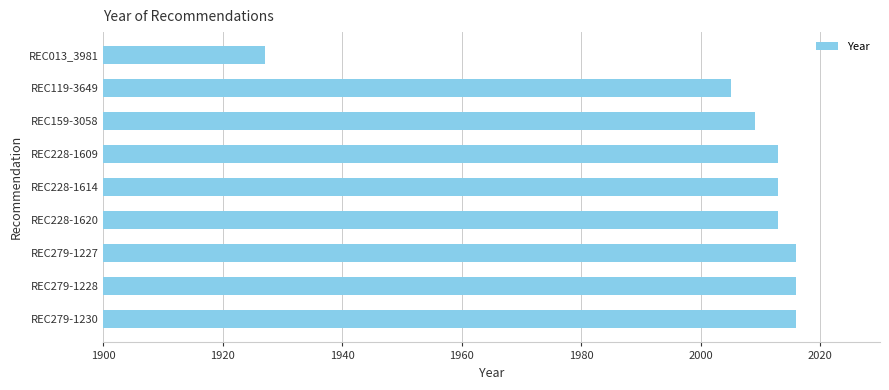

What is the change in value from REC279-1230 to REC119-3649?

-11